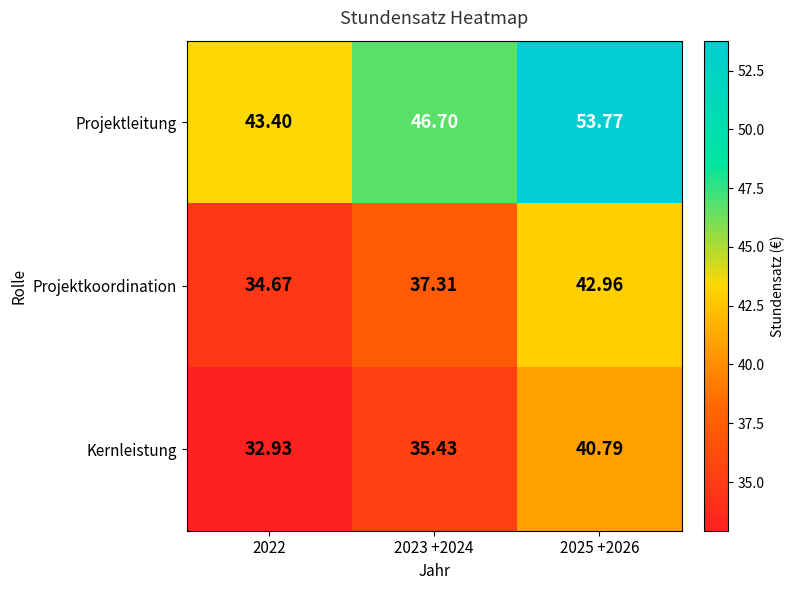

Rank the series at 2022 from highest to lowest value.

Projektleitung, Projektkoordination, Kernleistung